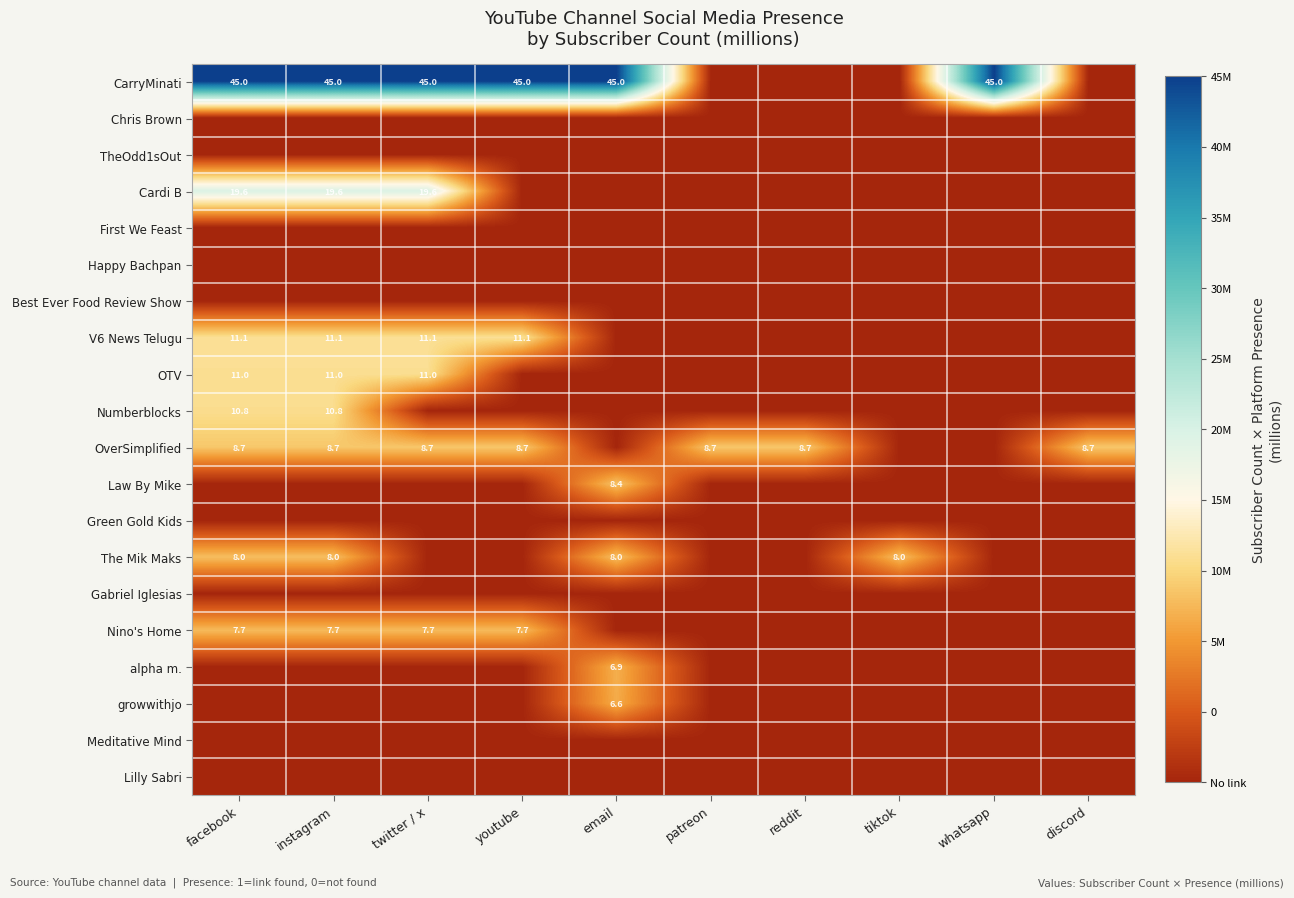

What is the difference between the highest and lowest values at discord?

13.7